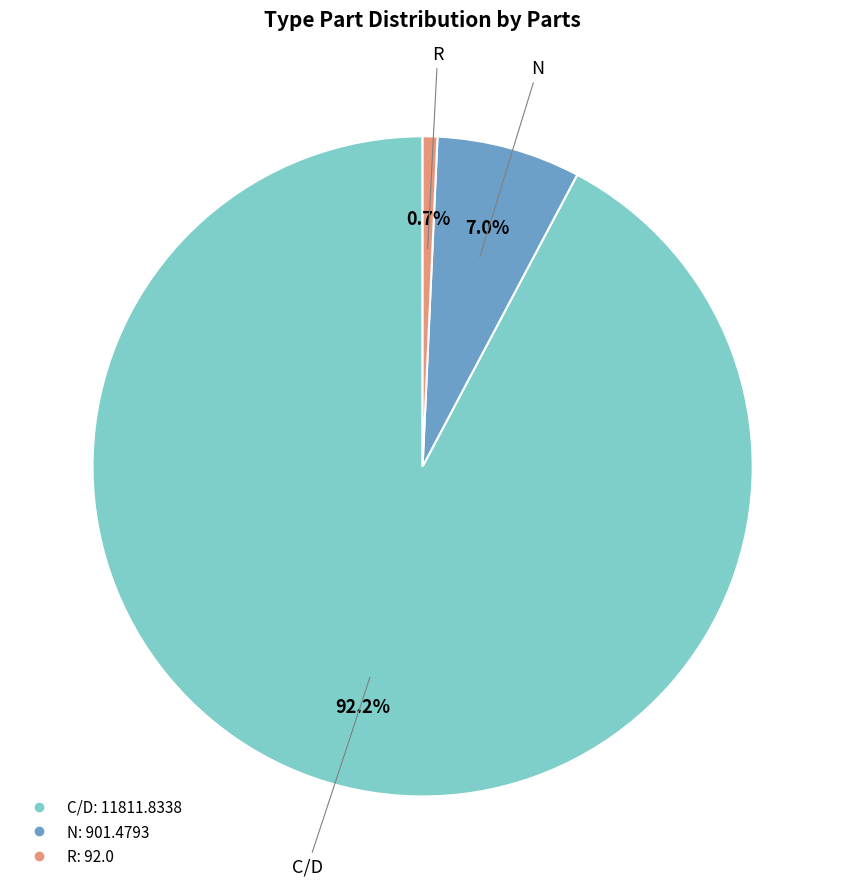

Approximately how many times larger is the value at N compared to R?

9.8